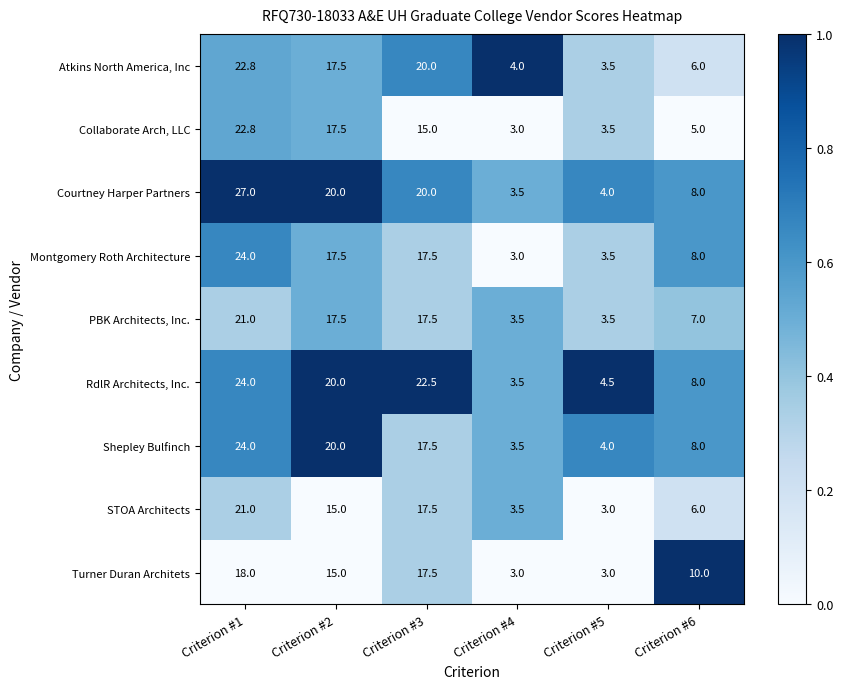

What is the difference between the RdlR Architects, Inc. values at Criterion #3 and Criterion #6?

14.5